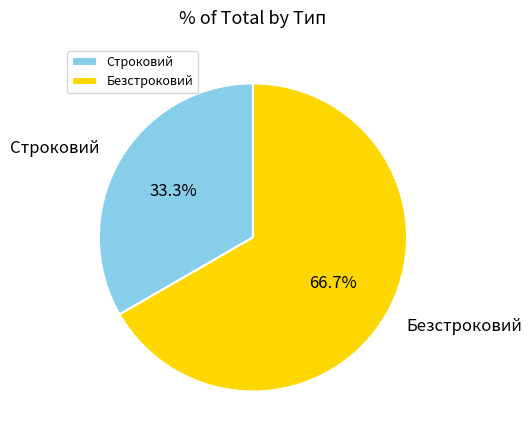

What percentage is NOT represented by Строковий?

66.7%